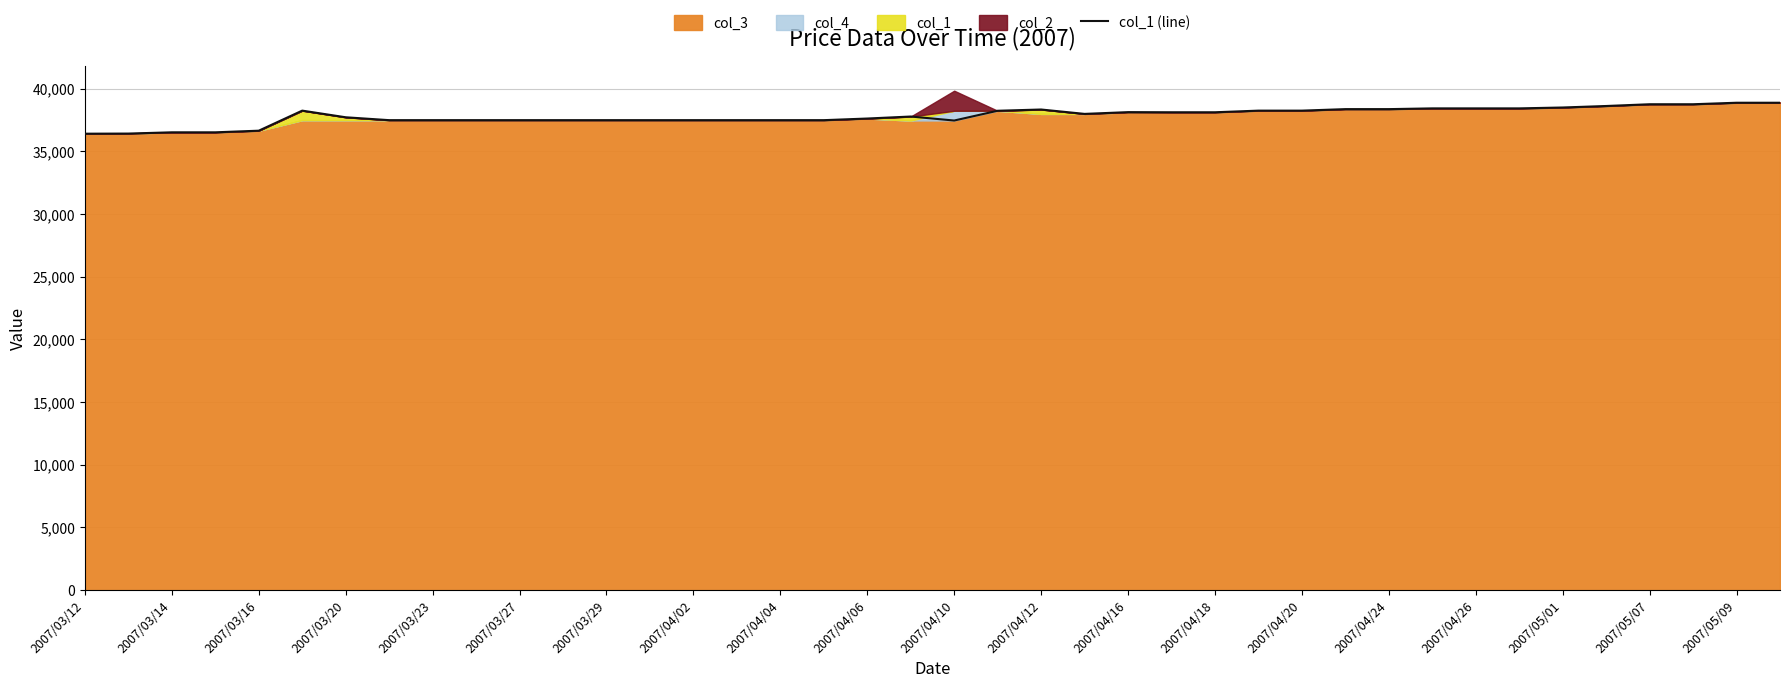

The value of col_1 (line) at 2007/03/16 is 36660. True or false?

True